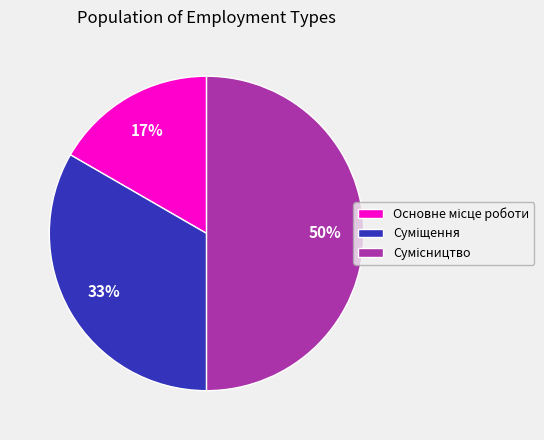

To the nearest percent, what is the difference between the largest and smallest slice percentages?

33%